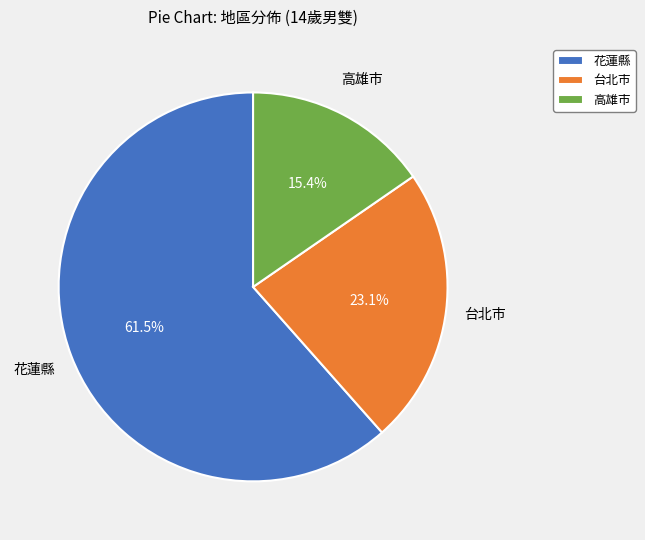

Combined, what portion of the pie is 花蓮縣 and 台北市?

84.6%